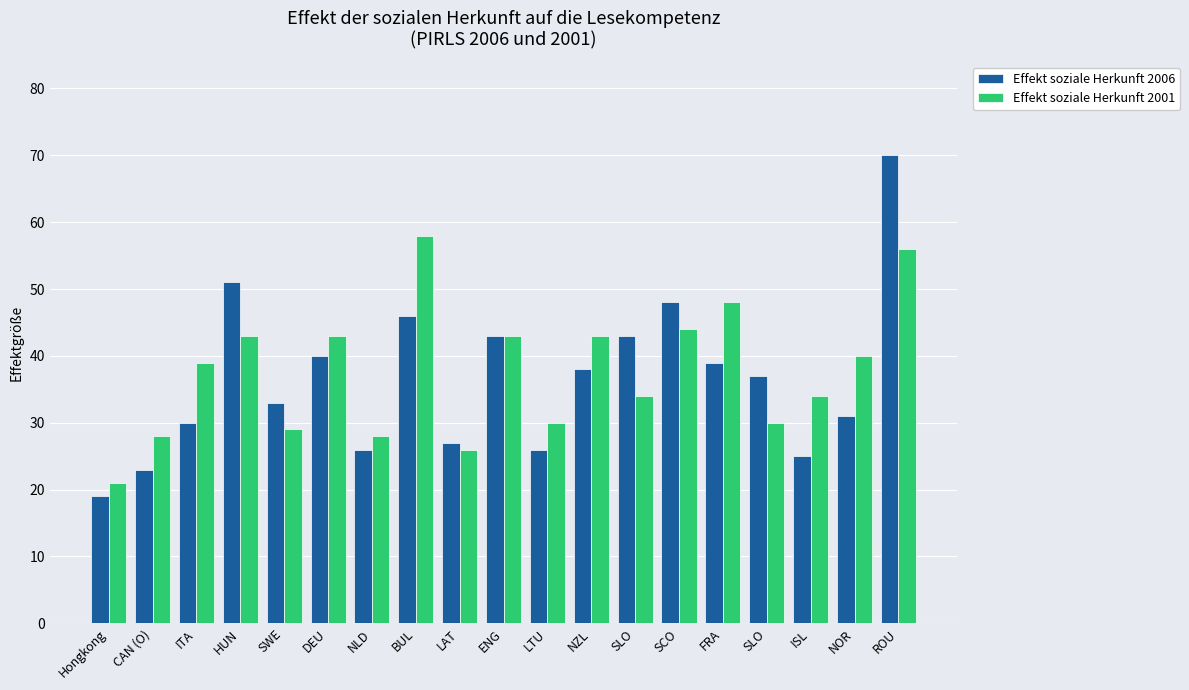

Read the Effekt soziale Herkunft 2001 value at DEU.

43